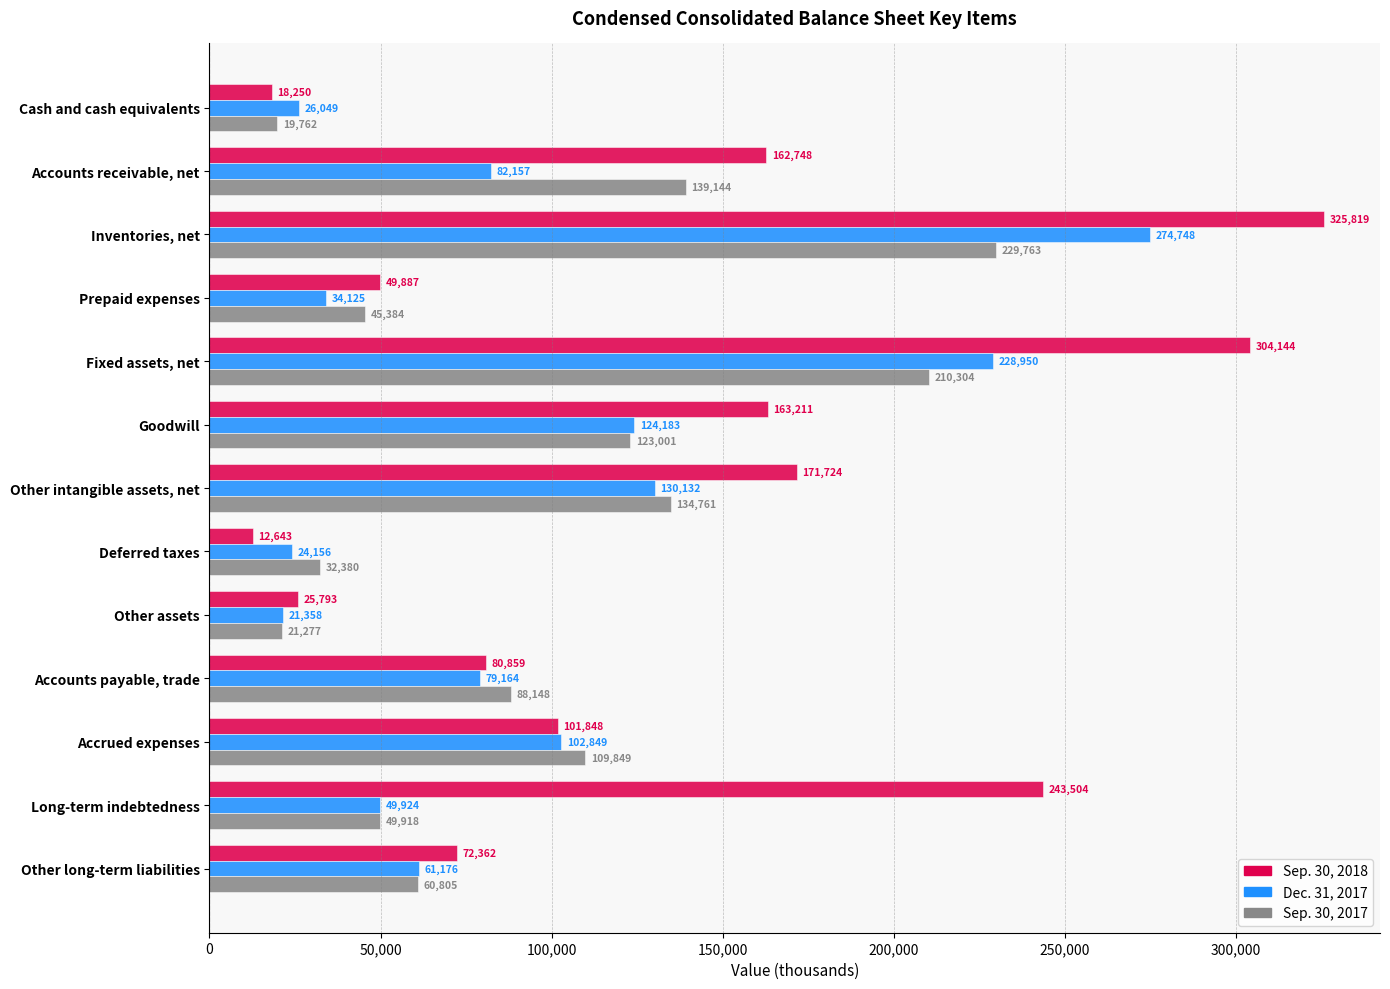

What is the sum of the Sep. 30, 2018 values at Deferred taxes and Other long-term liabilities?

85005